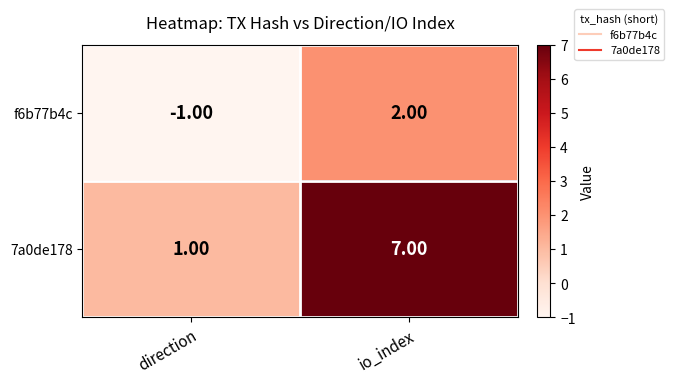

Is the value of f6b77b4c at direction greater than the value of 7a0de178 at direction?

No